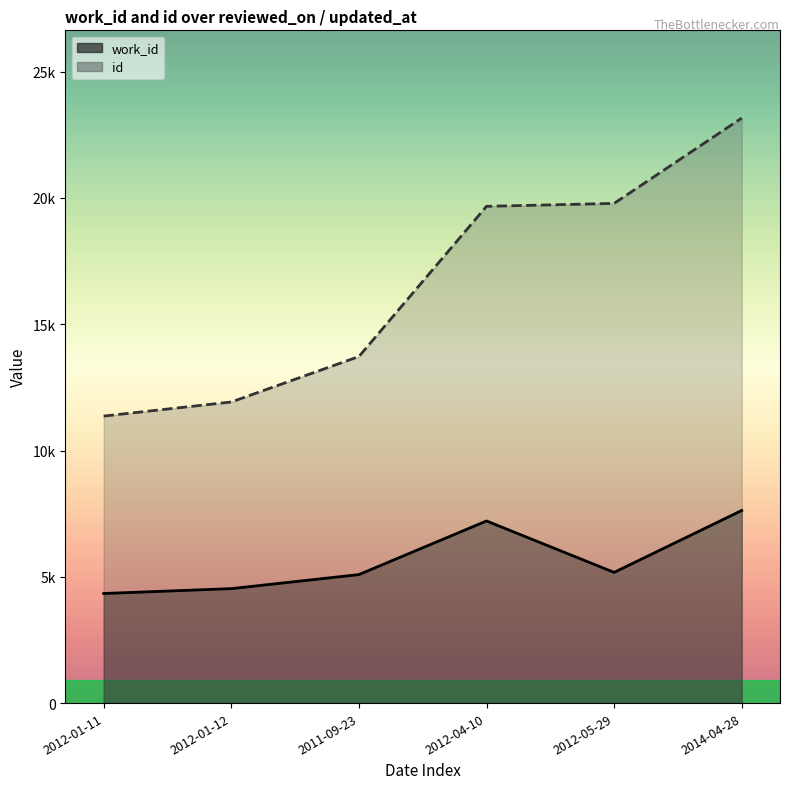

Which series changed the most between 2012-04-10 and 2014-04-28?

id